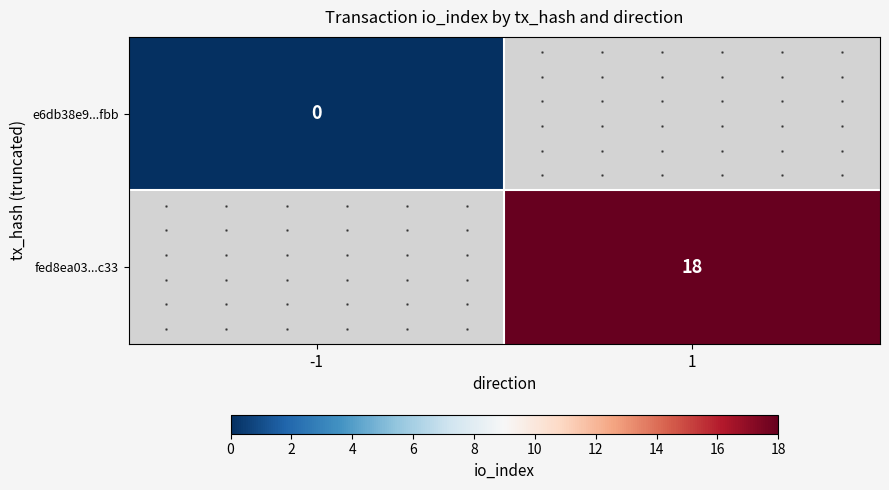

At 1, list the series in order from smallest to largest.

e6db38e9...fbb, fed8ea03...c33